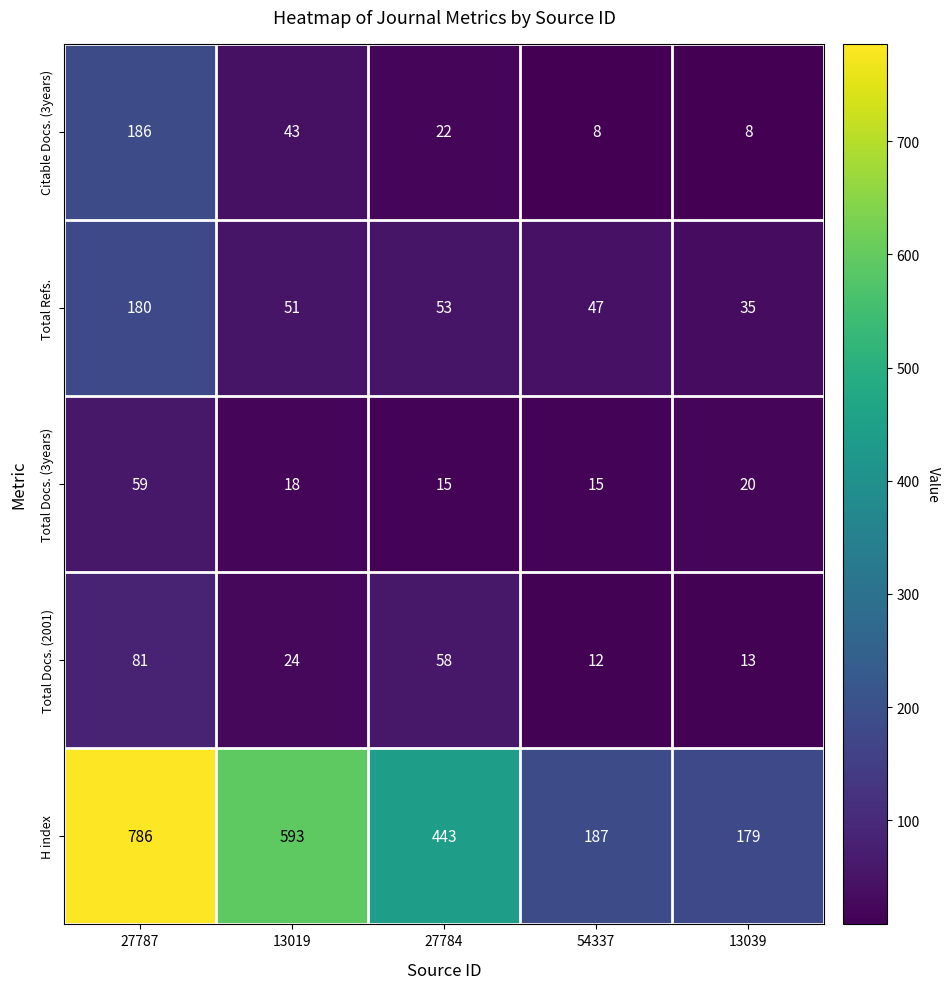

Which series has the widest spread of values?

H index